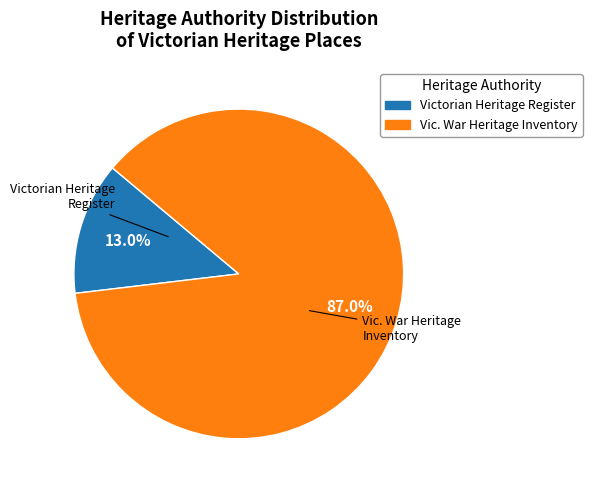

Is there any slice that represents more than half of the pie?

Yes